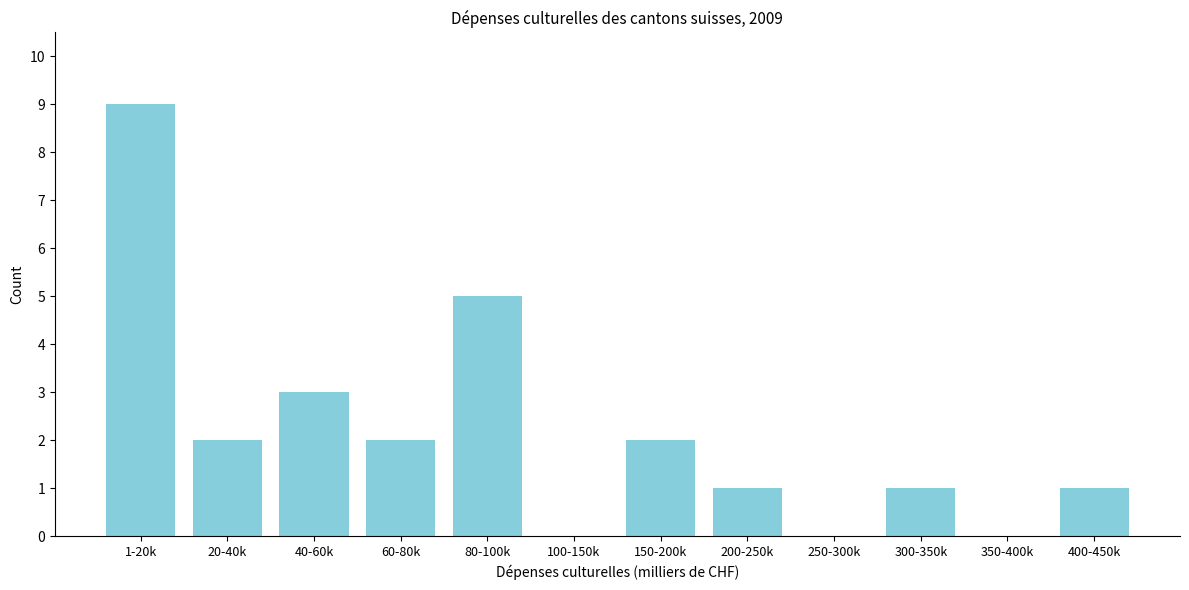

Reading right to left, transcribe all the data shown in this chart.

400-450k=1	350-400k=0	300-350k=1	250-300k=0	200-250k=1	150-200k=2	100-150k=0	80-100k=5	60-80k=2	40-60k=3	20-40k=2	1-20k=9